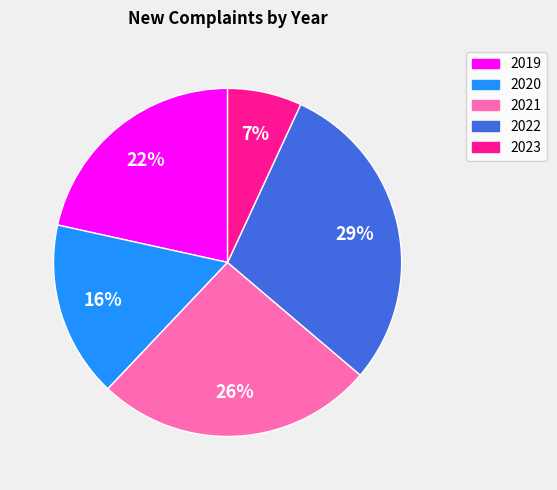

Is the sum of 2022 and 2019 greater than half?

Yes